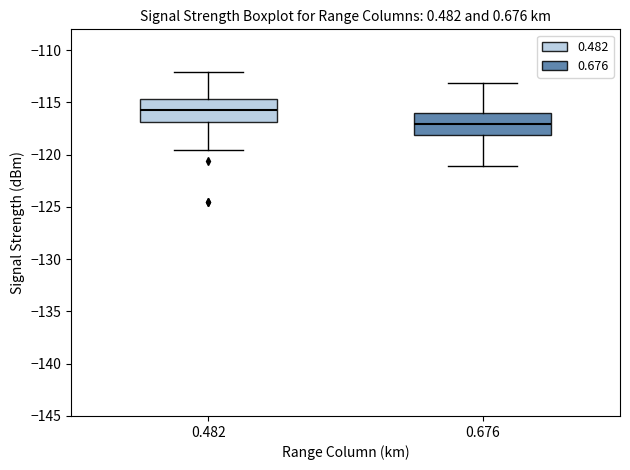

Reading left to right, read every box against the y-axis: the position of its median line, the range the box covers, and the ends of its whiskers. The values are not printed on the chart, so give them approximately, as read against the axis.

0.482: median -115.5, box -117.0 to -114.5, whiskers -119.5 to -112.0
0.676: median -117.0, box -118.0 to -116.0, whiskers -121.0 to -113.0